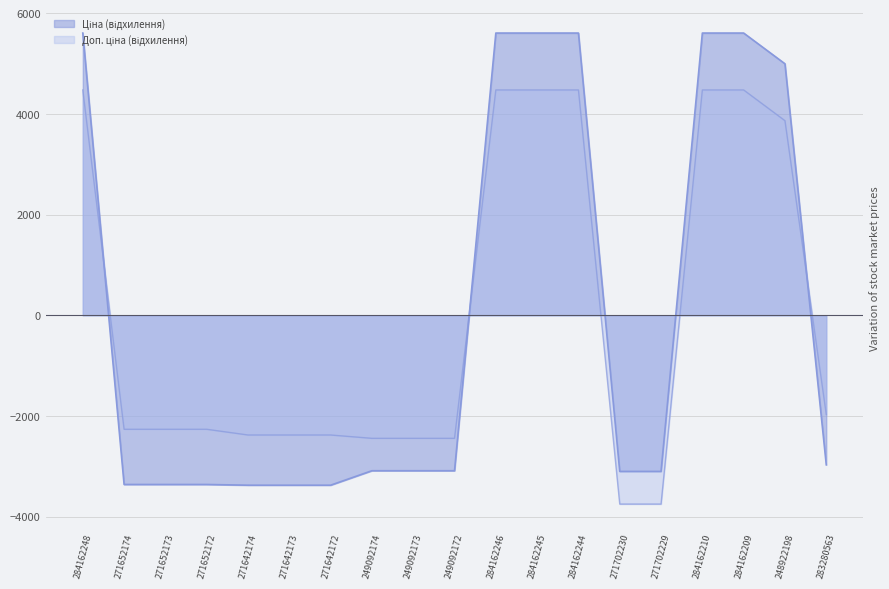

After their last crossing, which series has the higher values: Ціна or Доп. ціна?

Доп. ціна